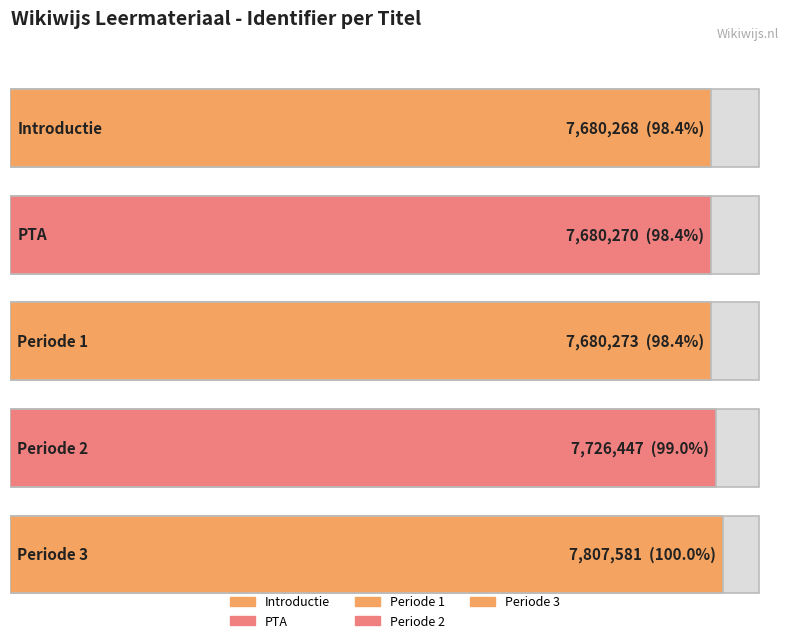

What is the label of the 1st bar from the right?

Periode 3